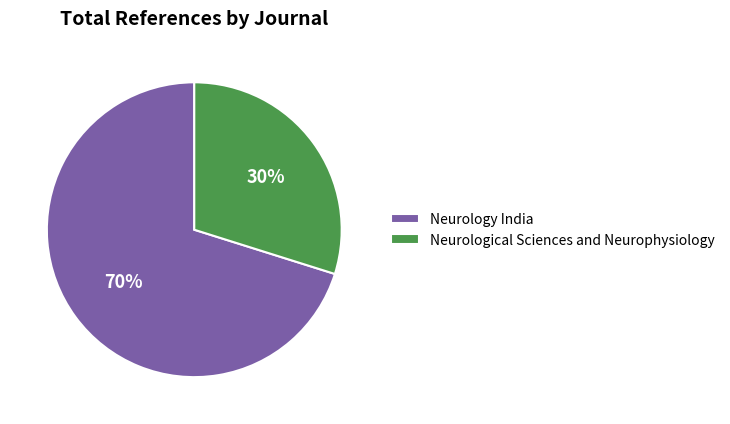

Count the number of slices in the pie.

2